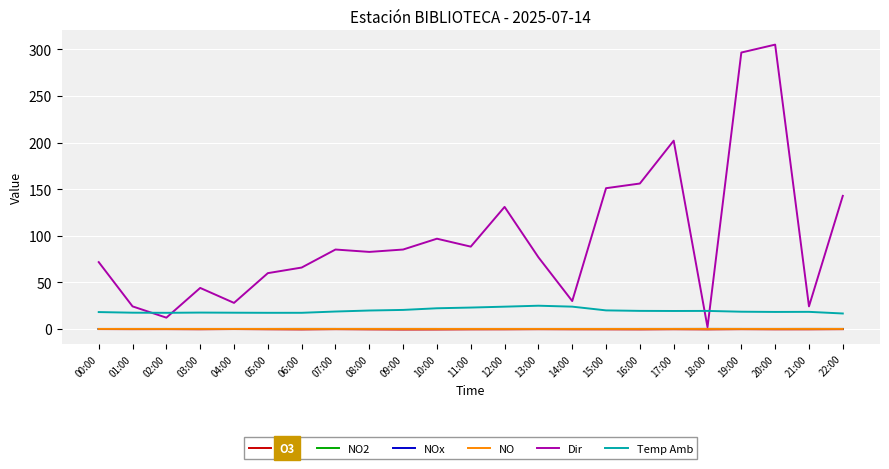

Is it true that Temp Amb equals 4.4 at 15:00?

False